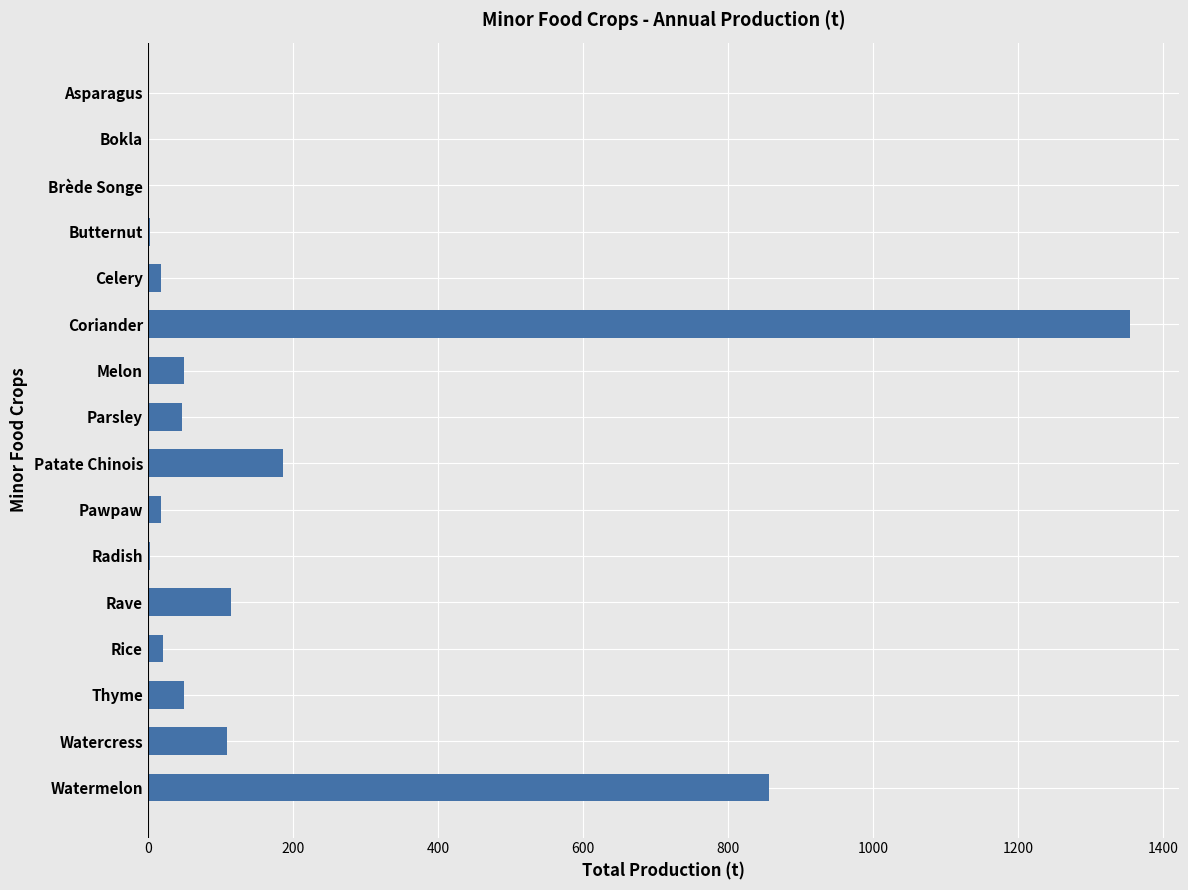

Between Rave and Bokla, which is larger?

Rave